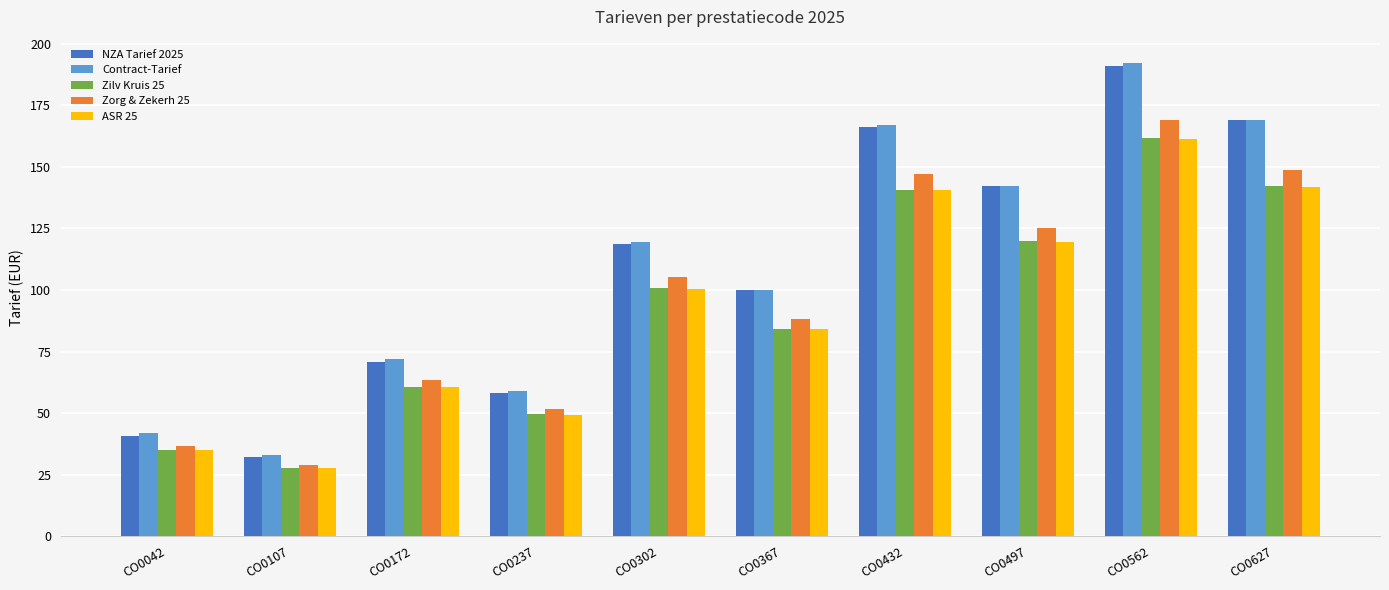

What is the difference between the highest and lowest values at CO0237?

9.4